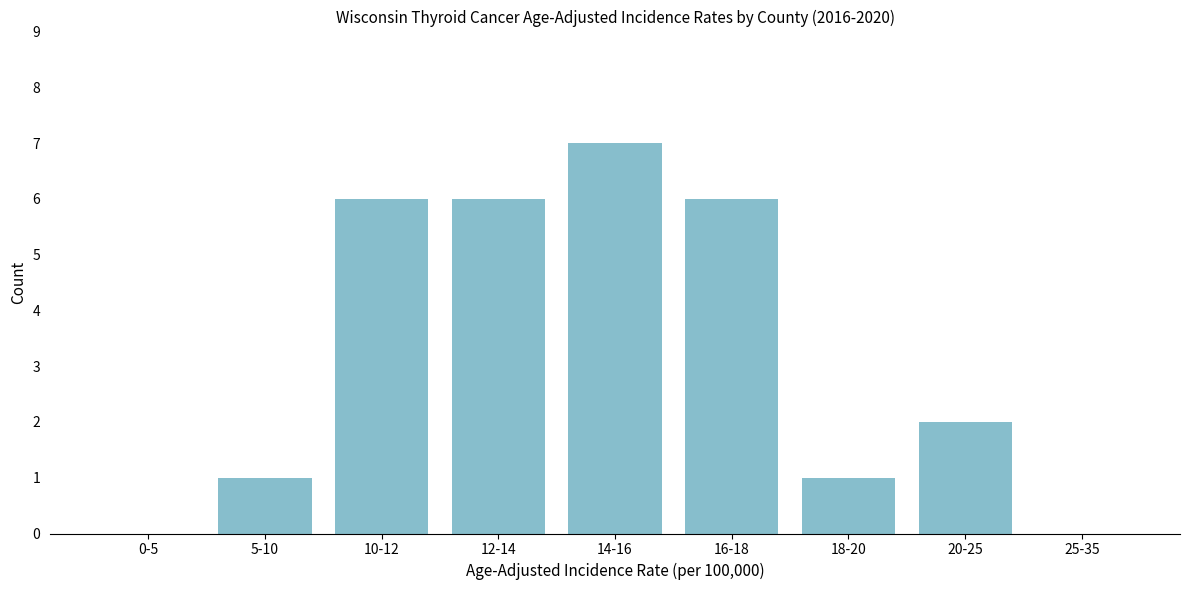

Reading left to right, list all the values displayed in this chart.

0-5=0	5-10=1	10-12=6	12-14=6	14-16=7	16-18=6	18-20=1	20-25=2	25-35=0